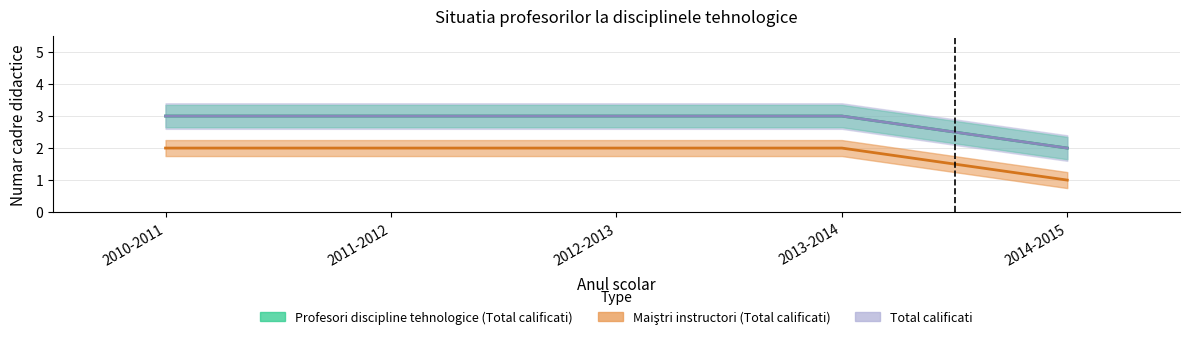

True or false: Profesori discipline tehnologice (Total calificati) has more than 0 interior local peaks.

False